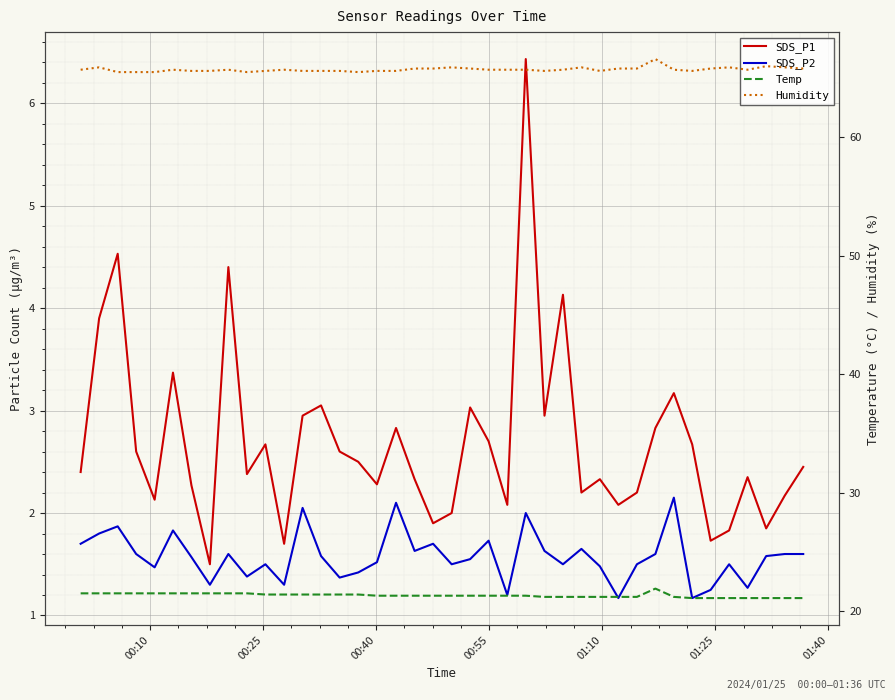

Which series has the largest range (max minus min)?

SDS_P1